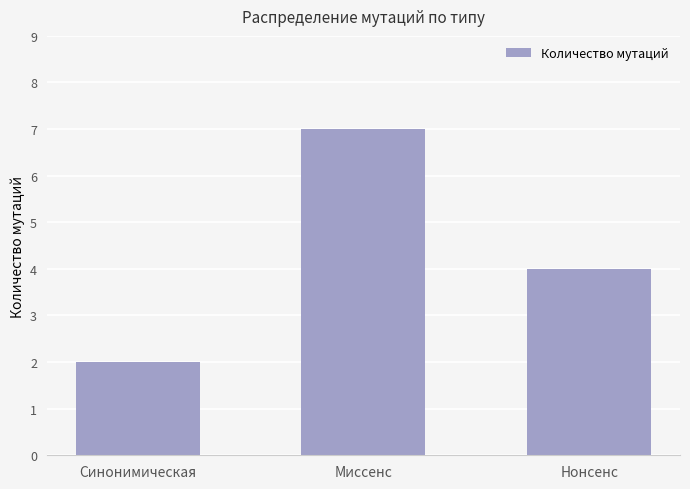

How many values are between 2 and 7?

3